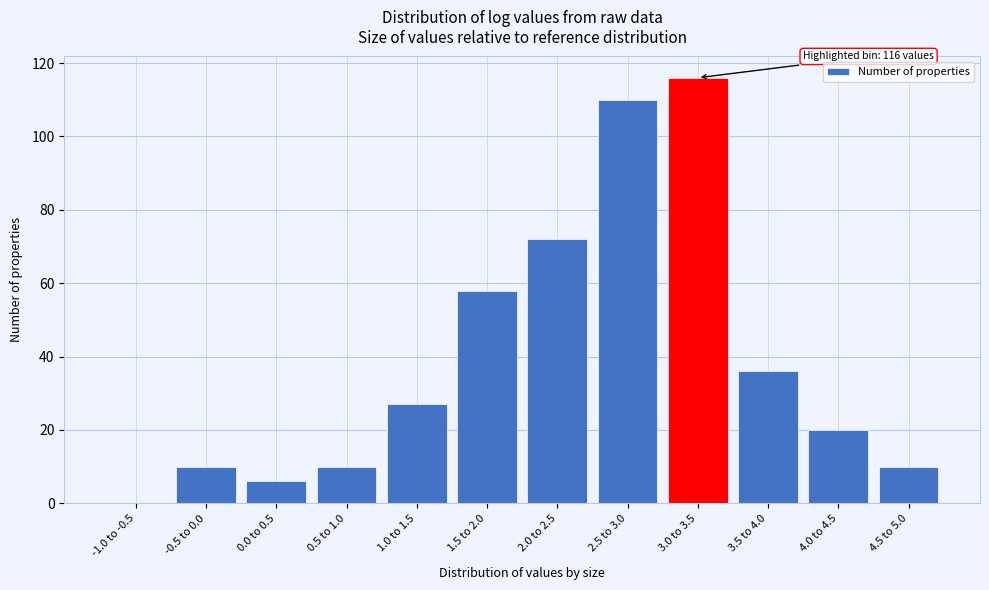

Reading left to right, what are all the values shown in this chart?

-1.0 to -0.5=0	-0.5 to 0.0=10	0.0 to 0.5=6	0.5 to 1.0=10	1.0 to 1.5=27	1.5 to 2.0=58	2.0 to 2.5=72	2.5 to 3.0=110	3.0 to 3.5=116	3.5 to 4.0=36	4.0 to 4.5=20	4.5 to 5.0=10